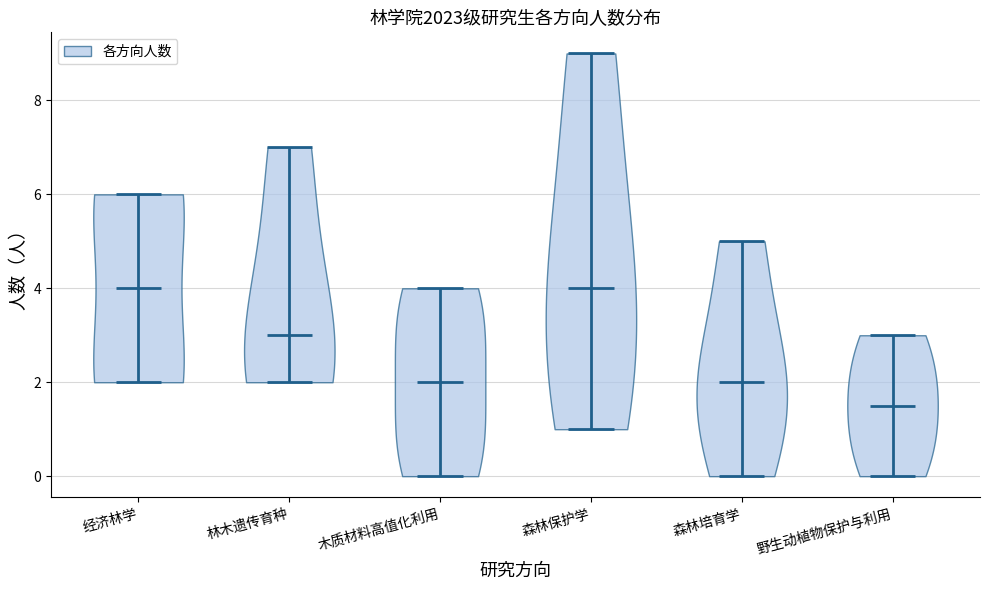

Reading left to right, read every violin against the y-axis: where its median line is, and the lowest and highest points it reaches. The values are not printed on the chart, so give them approximately, as read against the axis.

经济林学: median line 4.0, lowest point 2.0, highest point 6.0
林木遗传育种: median line 3.0, lowest point 2.0, highest point 7.0
木质材料高值化利用: median line 2.0, lowest point 0.0, highest point 4.0
森林保护学: median line 4.0, lowest point 1.0, highest point 9.0
森林培育学: median line 2.0, lowest point 0.0, highest point 5.0
野生动植物保护与利用: median line 1.6, lowest point 0.0, highest point 3.0